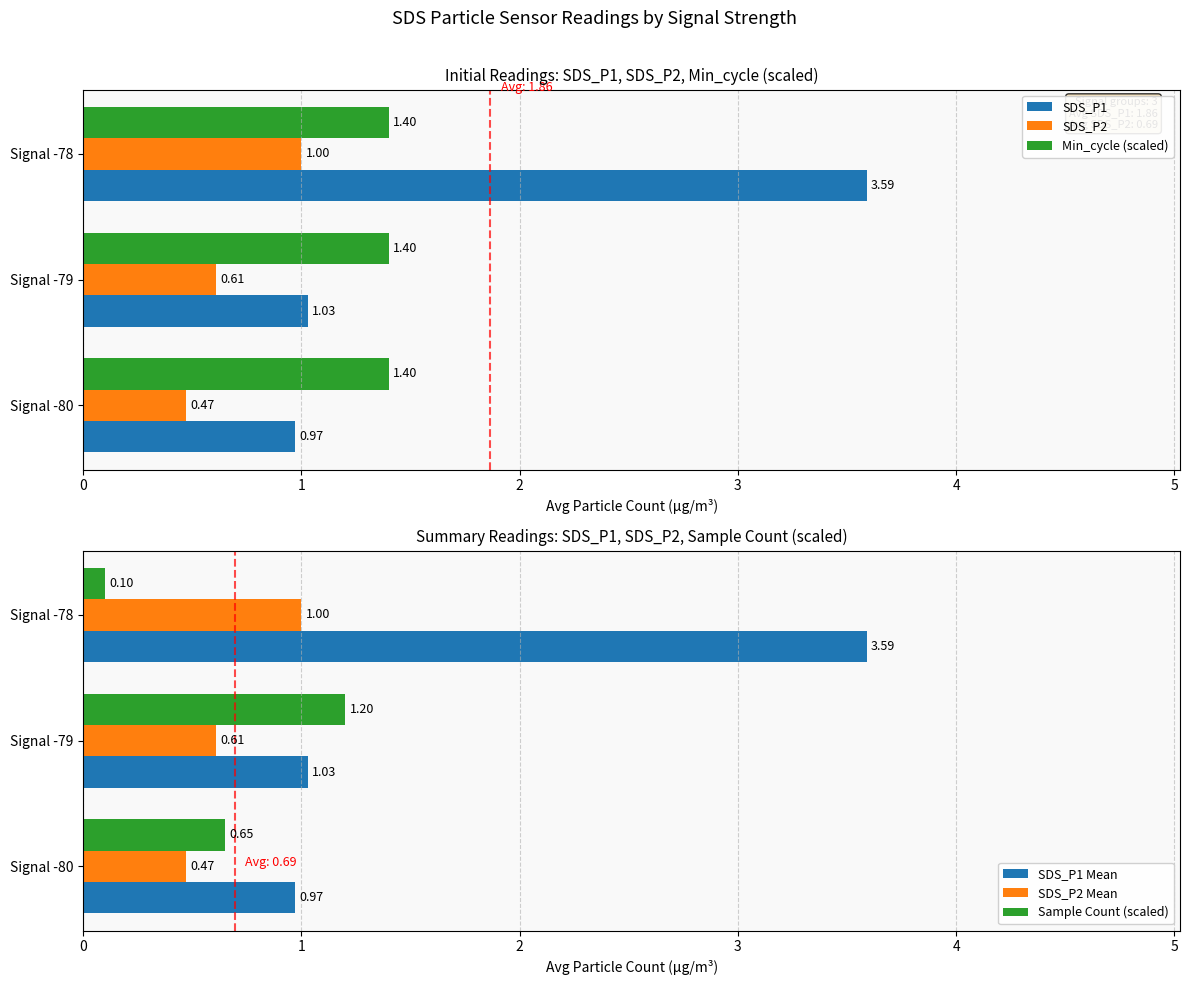

Count the SDS_P1 Mean values in the range 0 to 3.

2